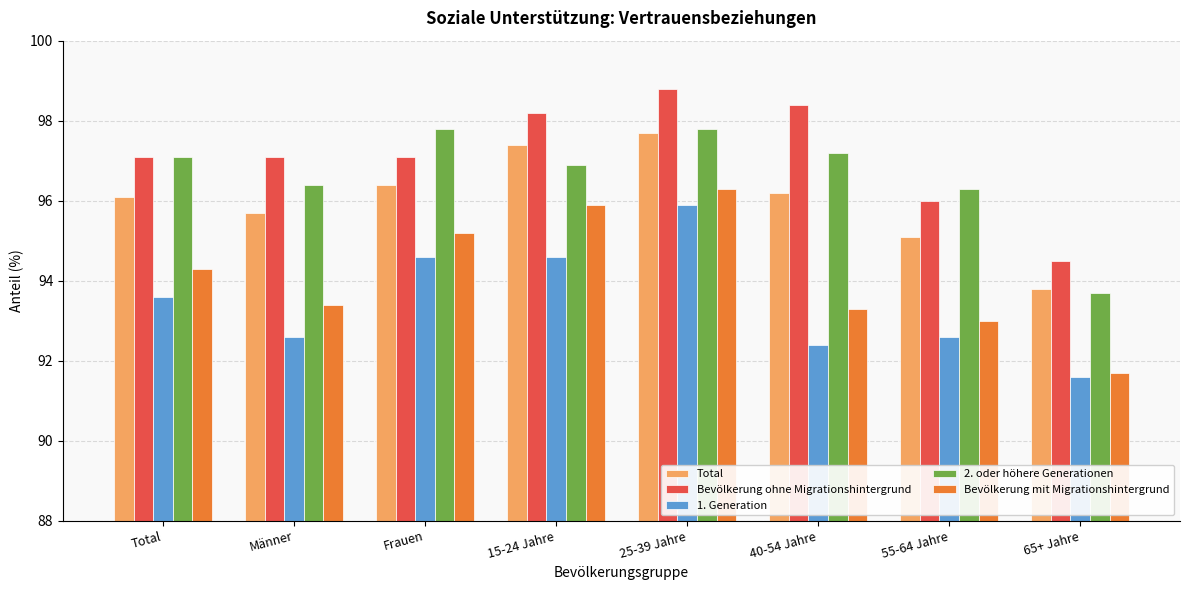

At which category is the sum across all series the highest?

25-39 Jahre